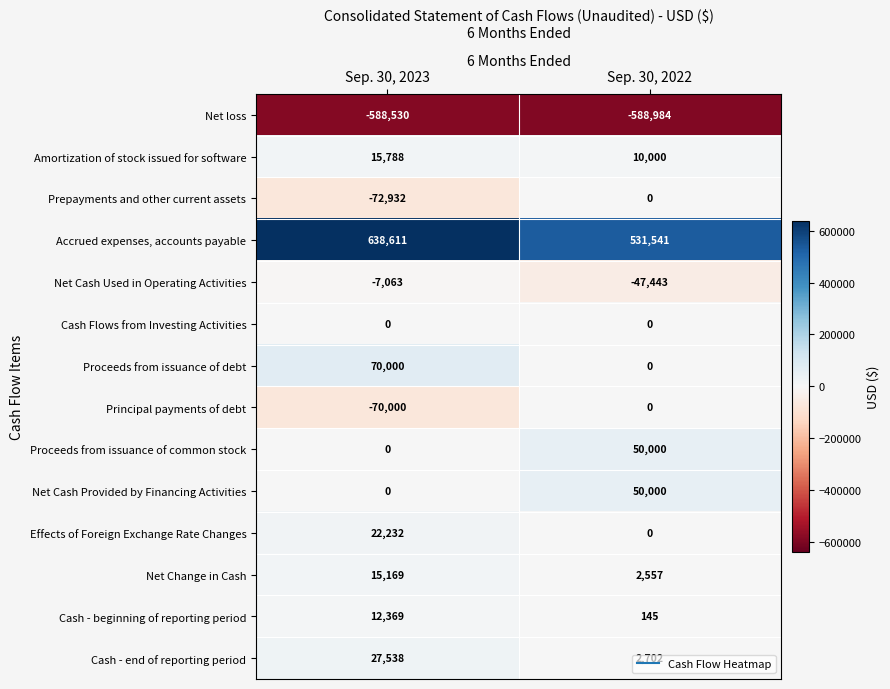

At which category does the chart reach its peak across all series?

Sep. 30, 2023